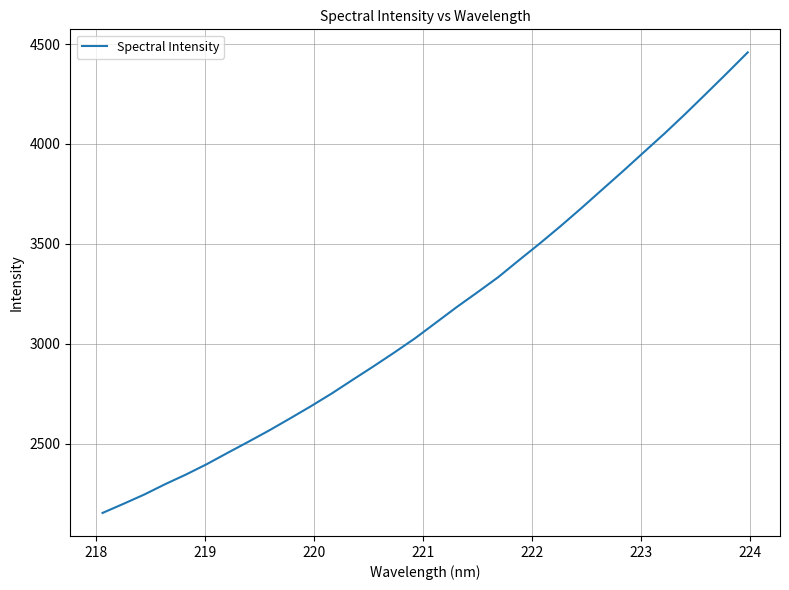

What is the minimum value shown in the chart?

2153.0